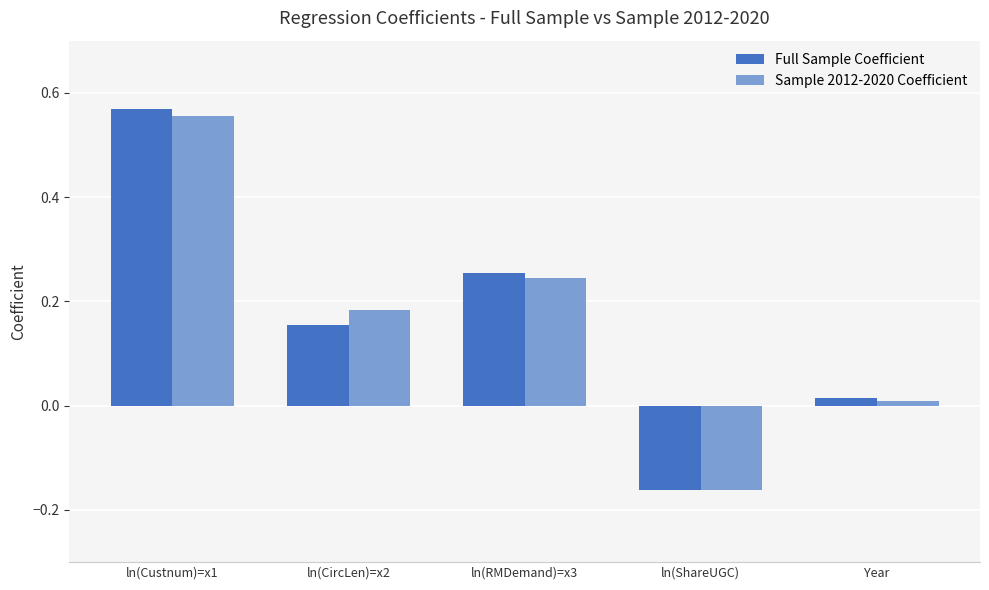

At which label does Full Sample Coefficient reach its minimum?

ln(ShareUGC)